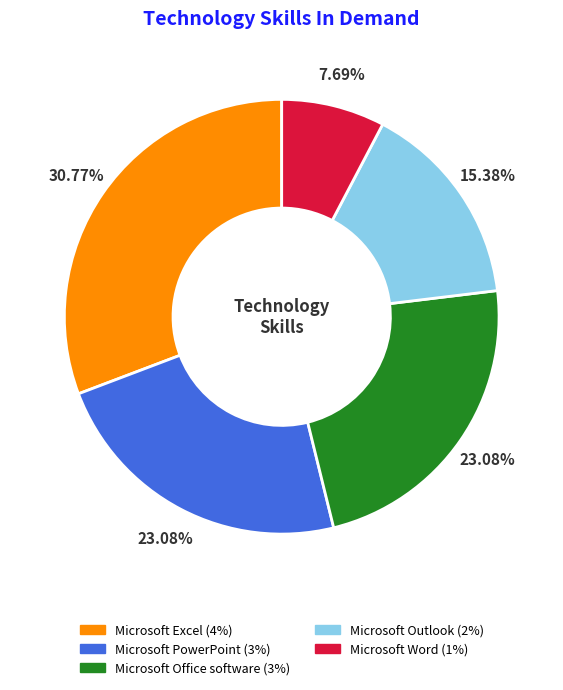

Which has a higher value, Microsoft Excel or Microsoft Office software?

Microsoft Excel